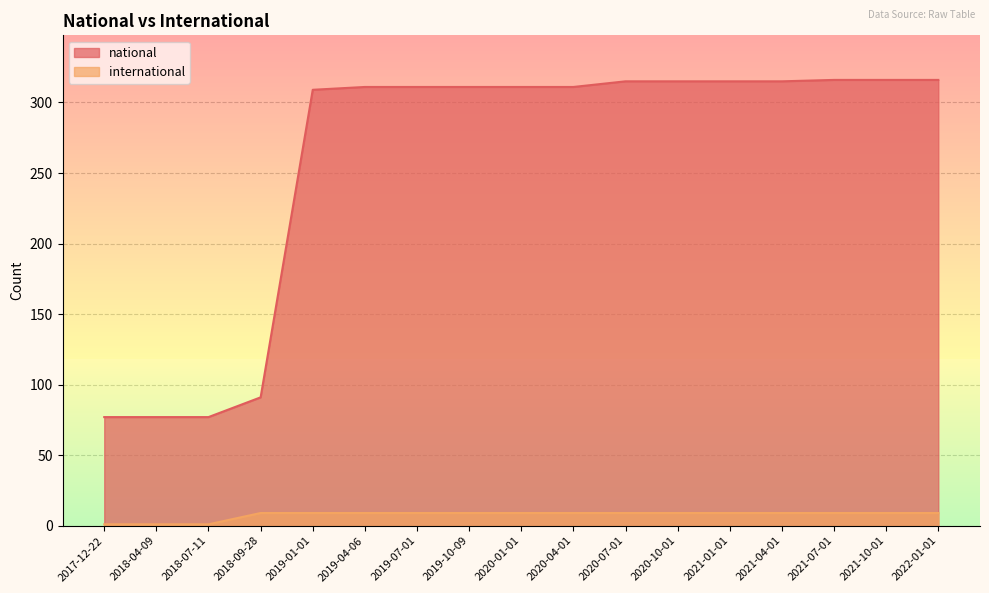

Is the value of international at 2018-04-09 greater than the value of national at 2019-10-09?

No